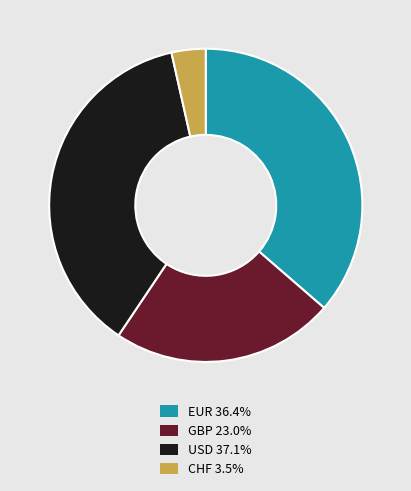

What is the ratio of the value at GBP 23.0% to the value at EUR 36.4%?

0.6